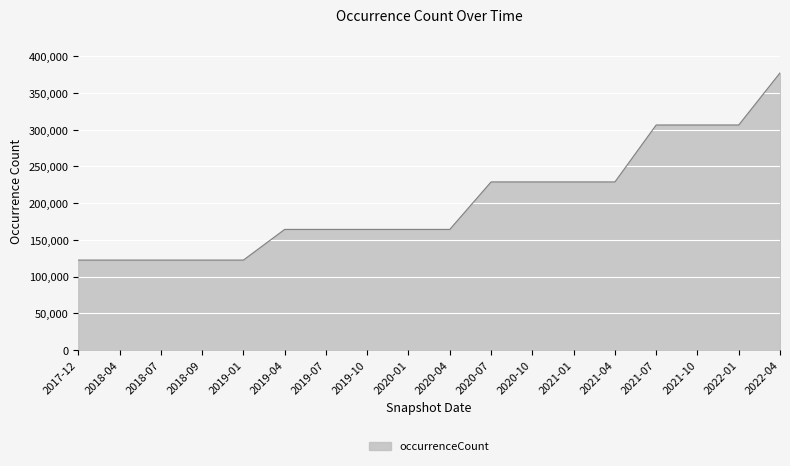

What is the difference between the maximum and minimum values?

254883